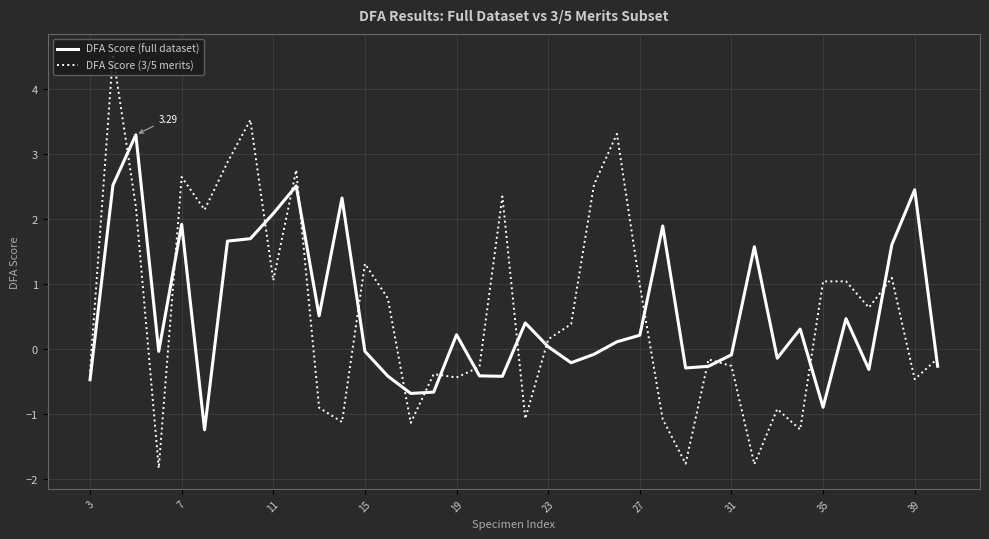

Which series has the widest spread of values?

DFA Score (3/5 merits)